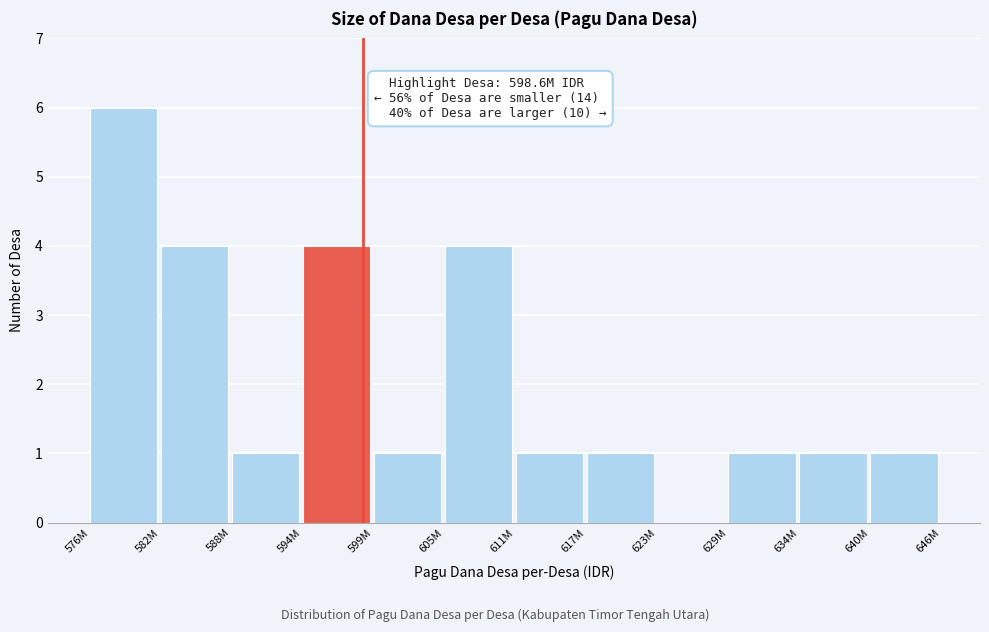

Reading left to right, transcribe all the data shown in this chart.

576M=6	582M=4	588M=1	594M=4	599M=1	605M=4	611M=1	617M=1	623M=0	629M=1	634M=1	640M=1